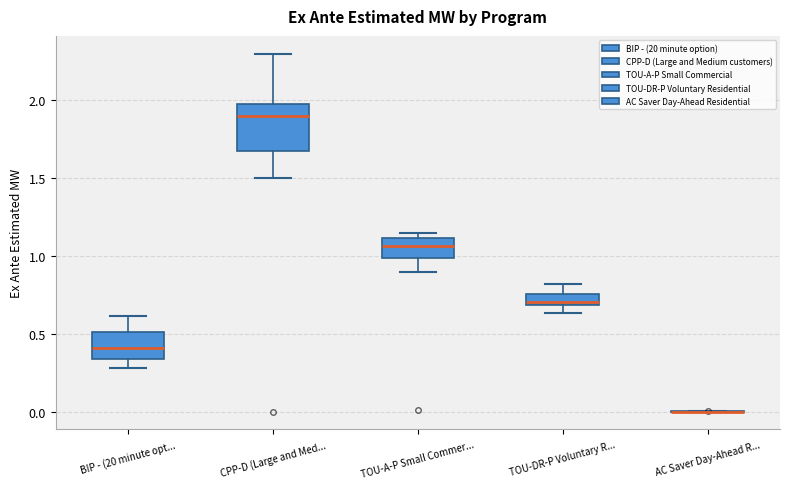

Comparing the boxes themselves (not the whiskers), which one is the tallest?

CPP-D (Large and Med...